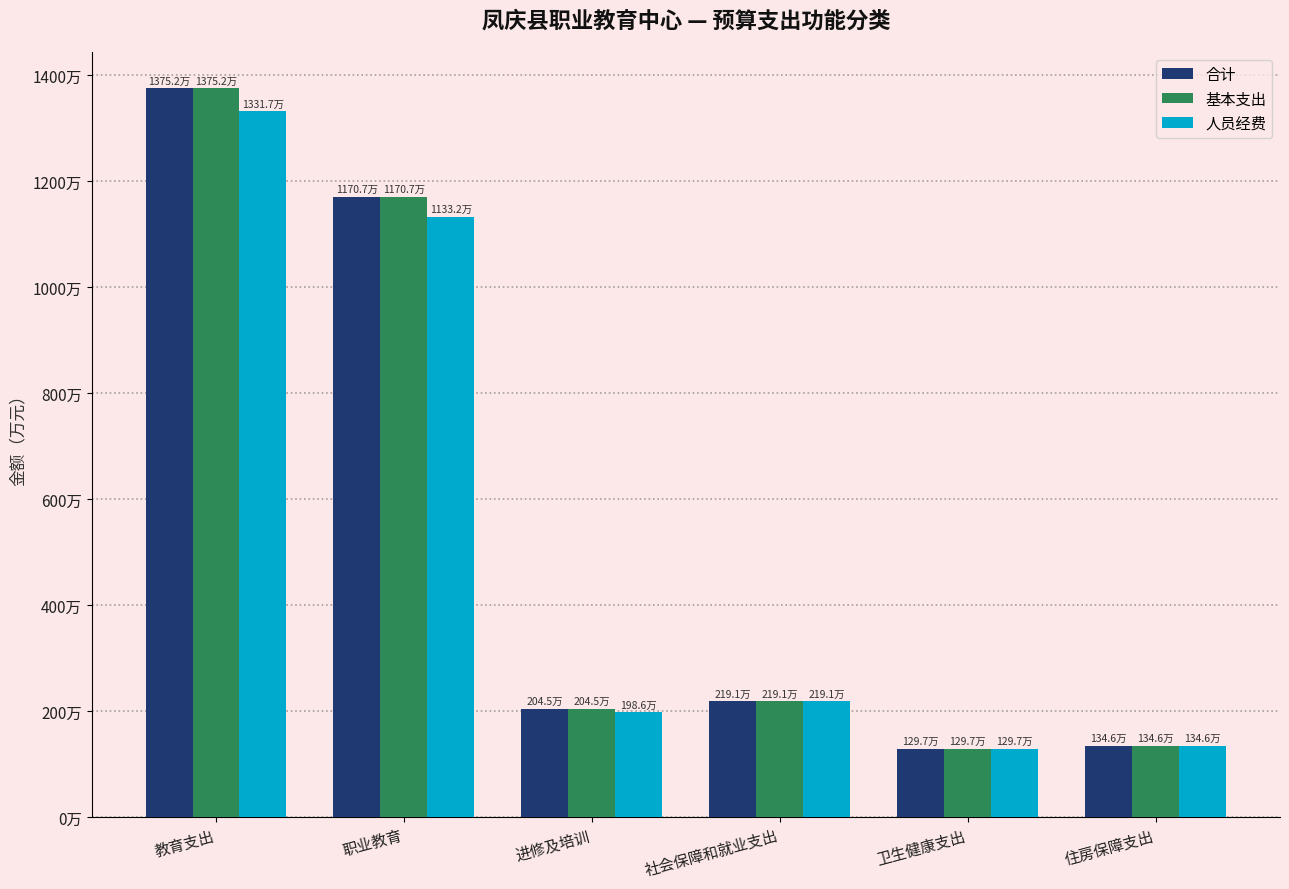

At how many categories does at least one series exceed 6002196?

2